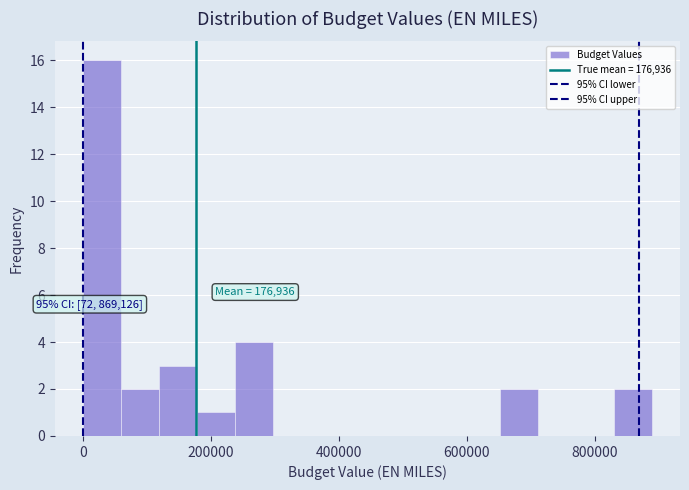

Read against the x-axis, roughly where is the centre of the tallest bar?

20000